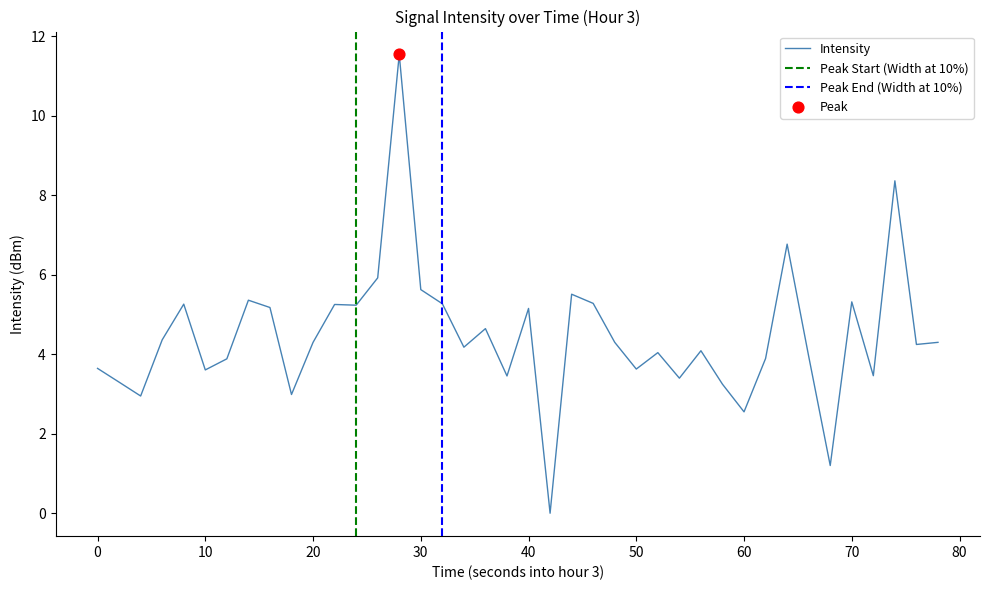

The value of Intensity at 10 is 5.7. True or false?

False